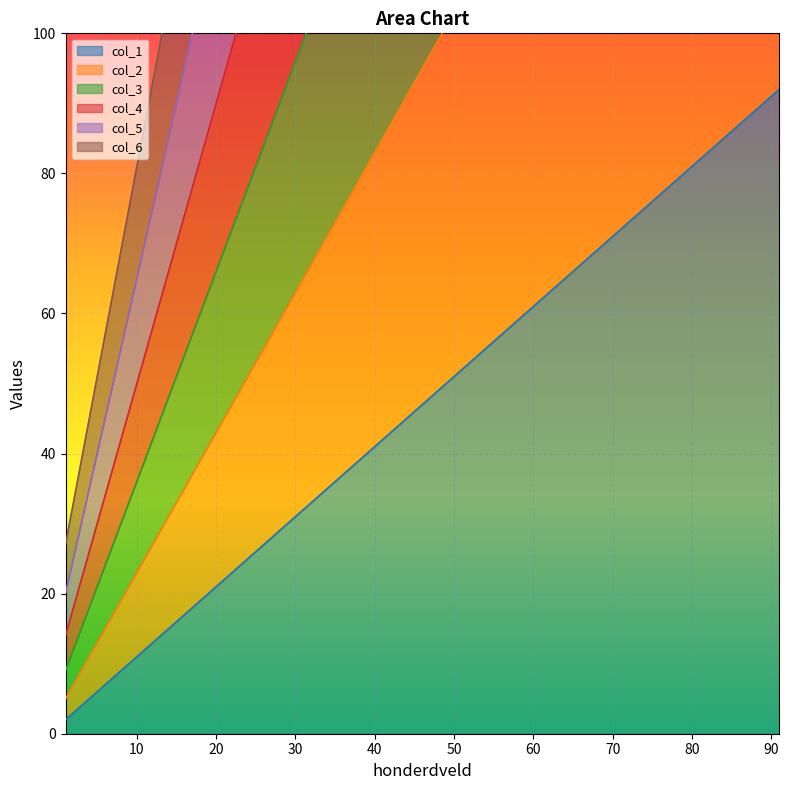

True or false: col_1 and col_4 cross at least once.

False